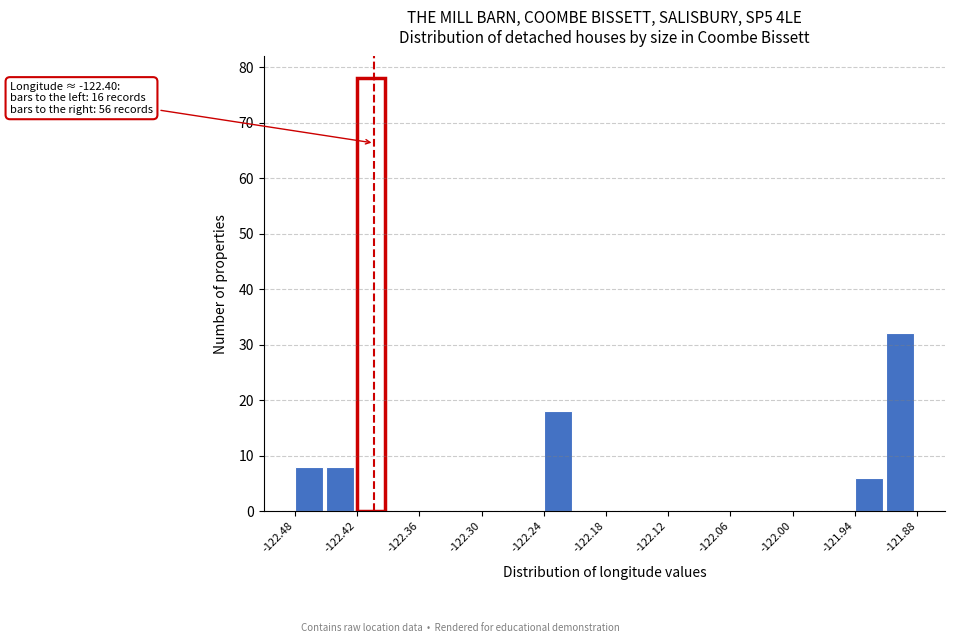

Read against the x-axis, roughly where is the centre of the tallest bar?

-122.40